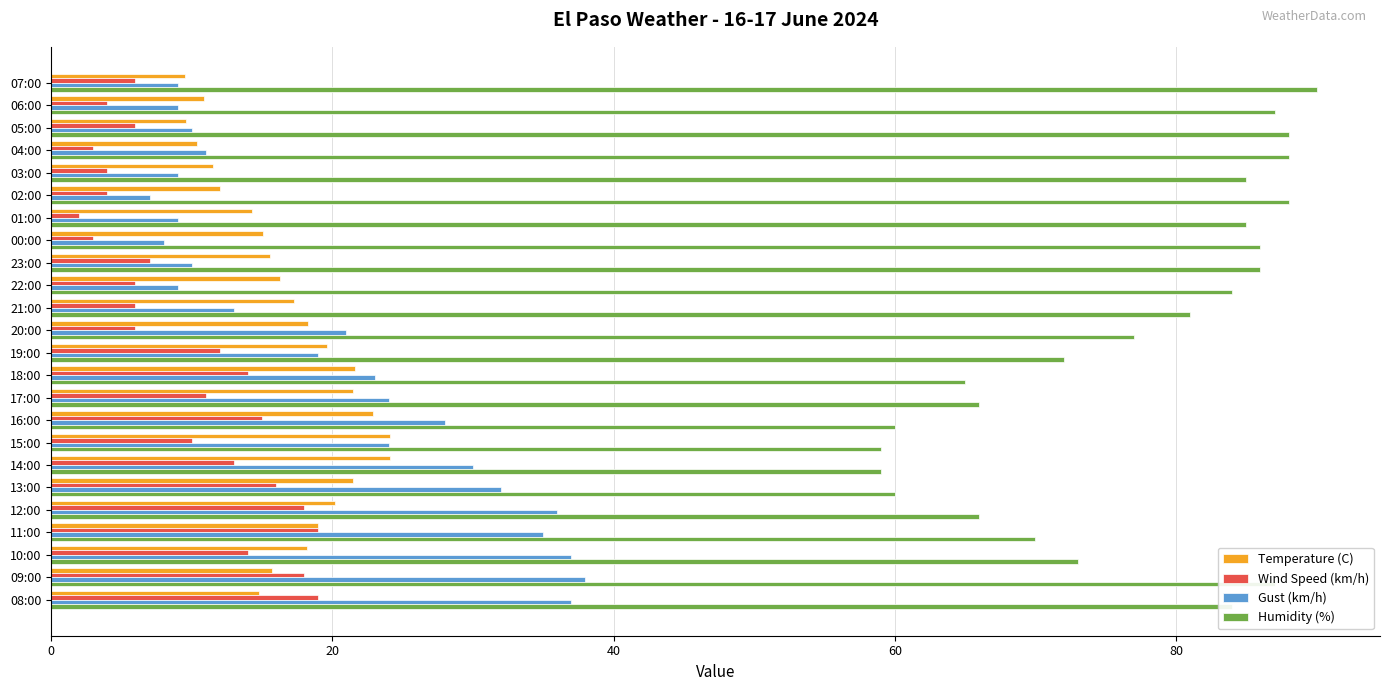

What is the difference between the maximum and minimum values in the Temperature (C) series?

14.6